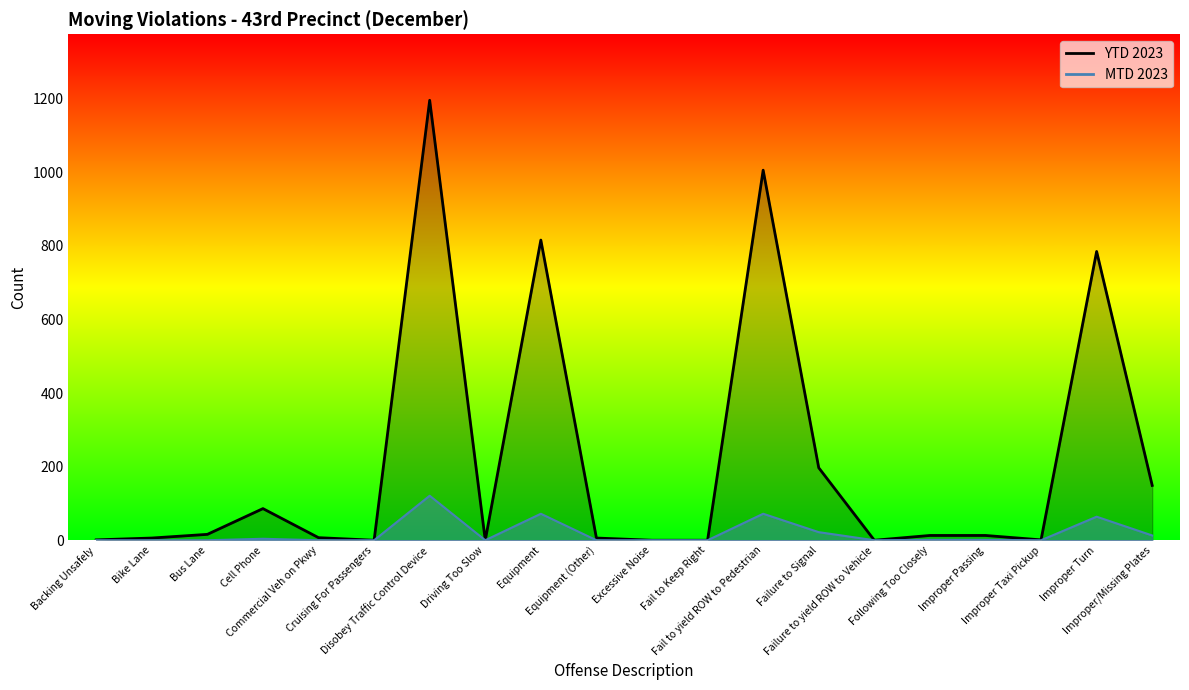

Reading left to right, transcribe all the data shown in this chart.

MTD 2023: Backing Unsafely=0	Bike Lane=0	Bus Lane=0	Cell Phone=4	Commercial Veh on Pkwy=0	Cruising For Passengers=0	Disobey Traffic Control Device=121	Driving Too Slow=0	Equipment=72	Equipment (Other)=0	Excessive Noise=0	Fail to Keep Right=0	Fail to yield ROW to Pedestrian=72	Failure to Signal=22	Failure to yield ROW to Vehicle=0	Following Too Closely=1	Improper Passing=1	Improper Taxi Pickup=0	Improper Turn=64	Improper/Missing Plates=13
YTD 2023: Backing Unsafely=1	Bike Lane=6	Bus Lane=16	Cell Phone=86	Commercial Veh on Pkwy=7	Cruising For Passengers=0	Disobey Traffic Control Device=1196	Driving Too Slow=0	Equipment=816	Equipment (Other)=6	Excessive Noise=0	Fail to Keep Right=0	Fail to yield ROW to Pedestrian=1006	Failure to Signal=197	Failure to yield ROW to Vehicle=0	Following Too Closely=13	Improper Passing=13	Improper Taxi Pickup=1	Improper Turn=785	Improper/Missing Plates=149